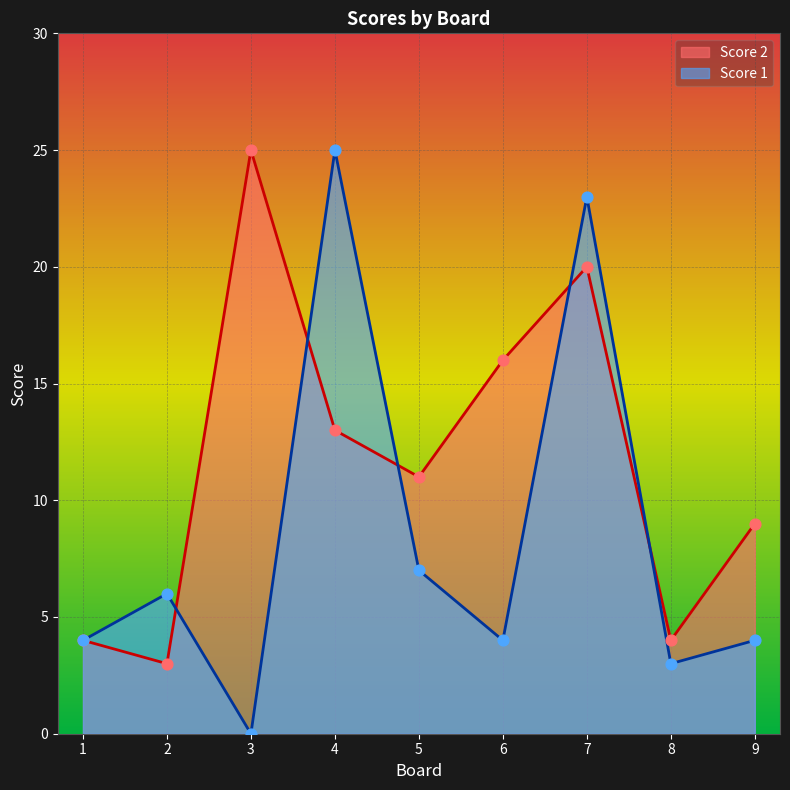

At how many categories does at least one series exceed 10?

5